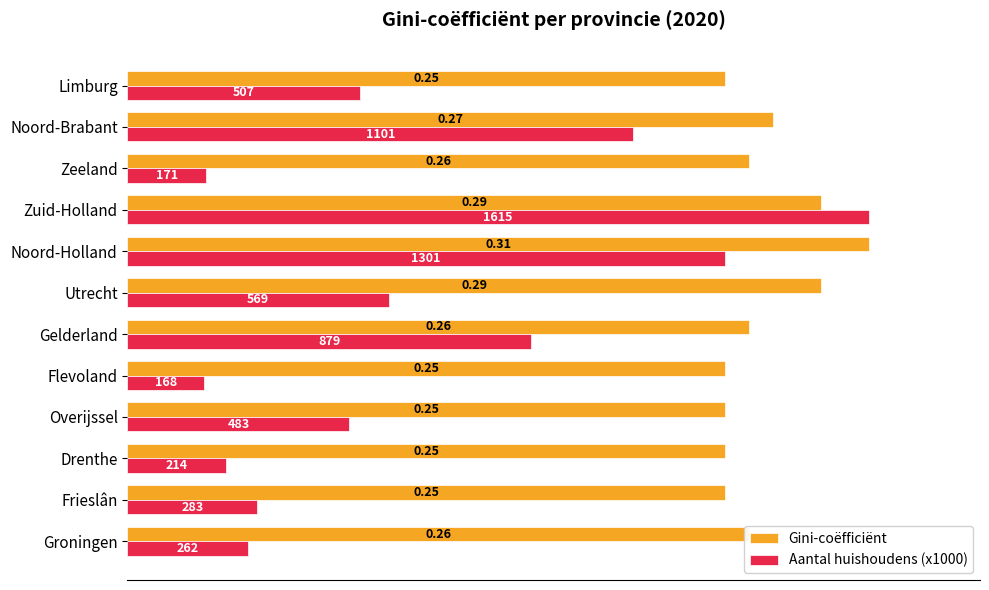

How many groups of bars are there?

12